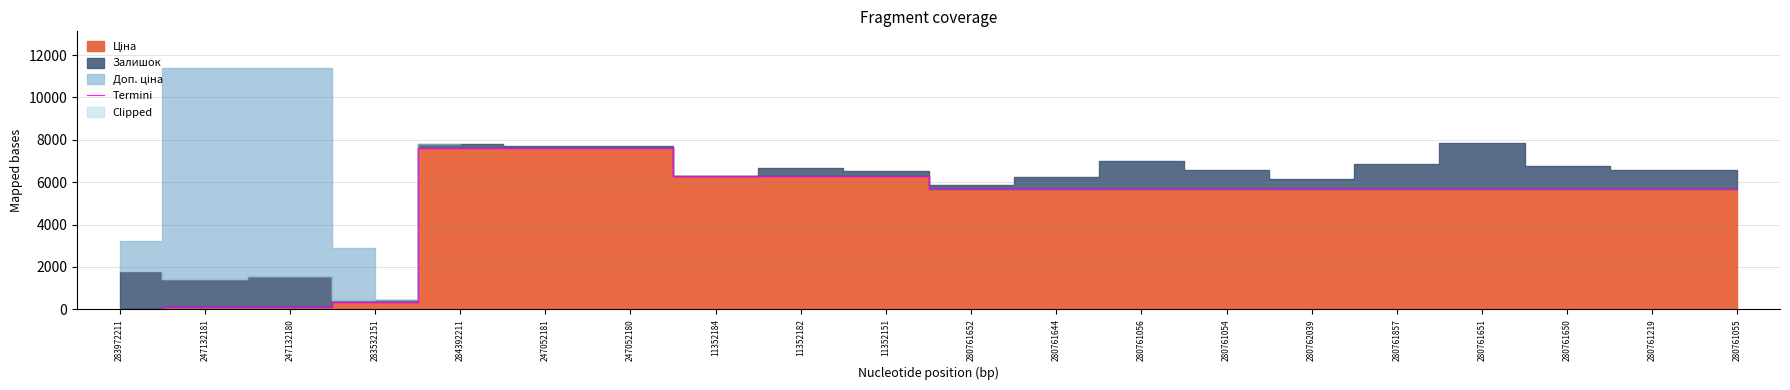

What is the minimum value shown in the chart?

32.0